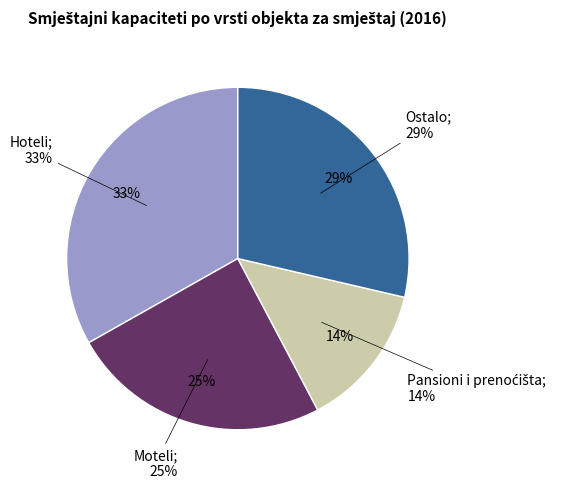

Rank the categories by value from highest to lowest.

Hoteli, Ostalo, Moteli, Pansioni i prenoćišta